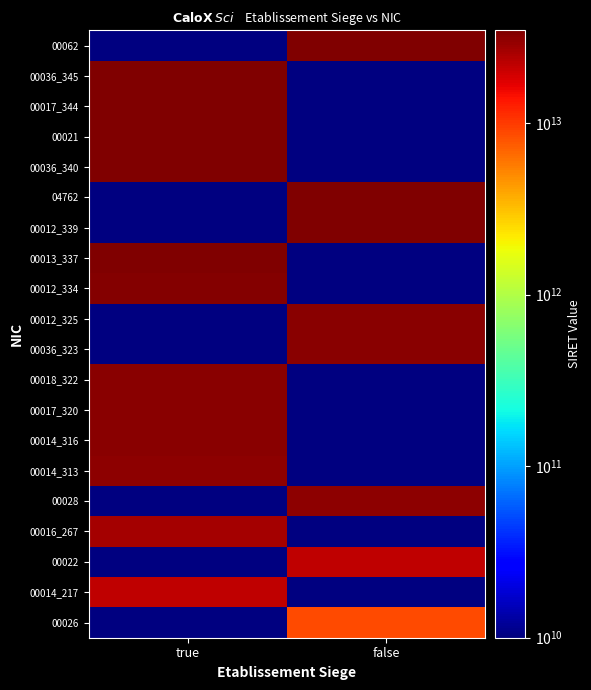

How many distinct data groups are displayed?

20